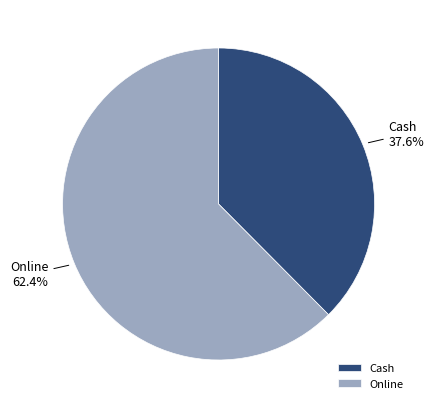

Is the sum of Cash and Online greater than half?

Yes